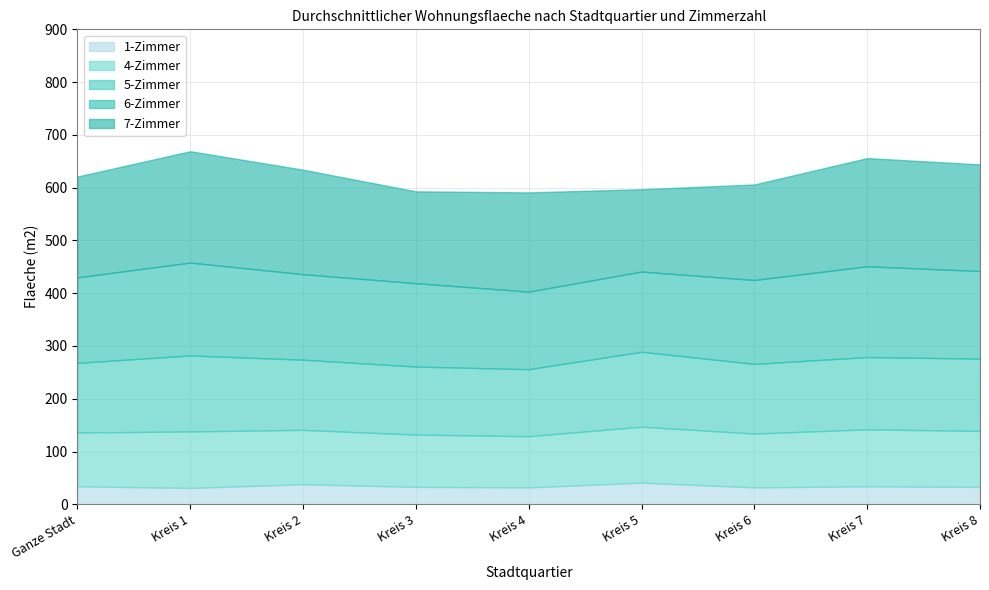

True or false: 7-Zimmer has a value of 188 at Kreis 4.

True